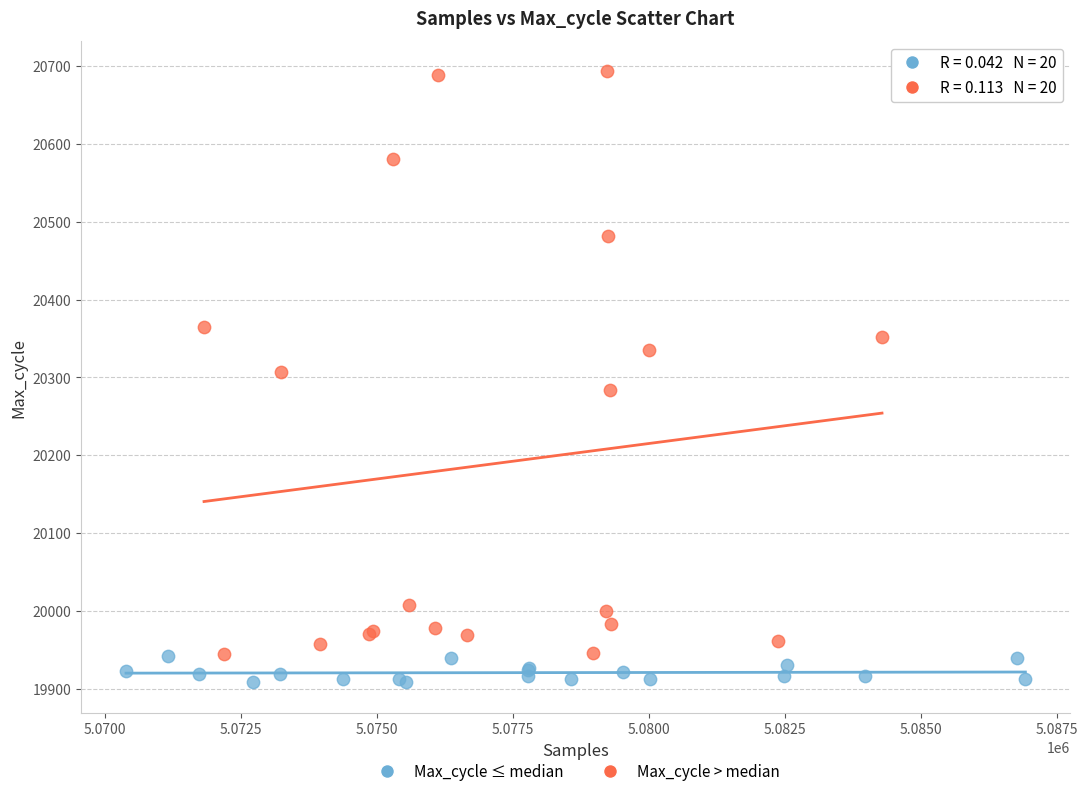

Which series reaches the maximum Y coordinate?

Max_cycle > median